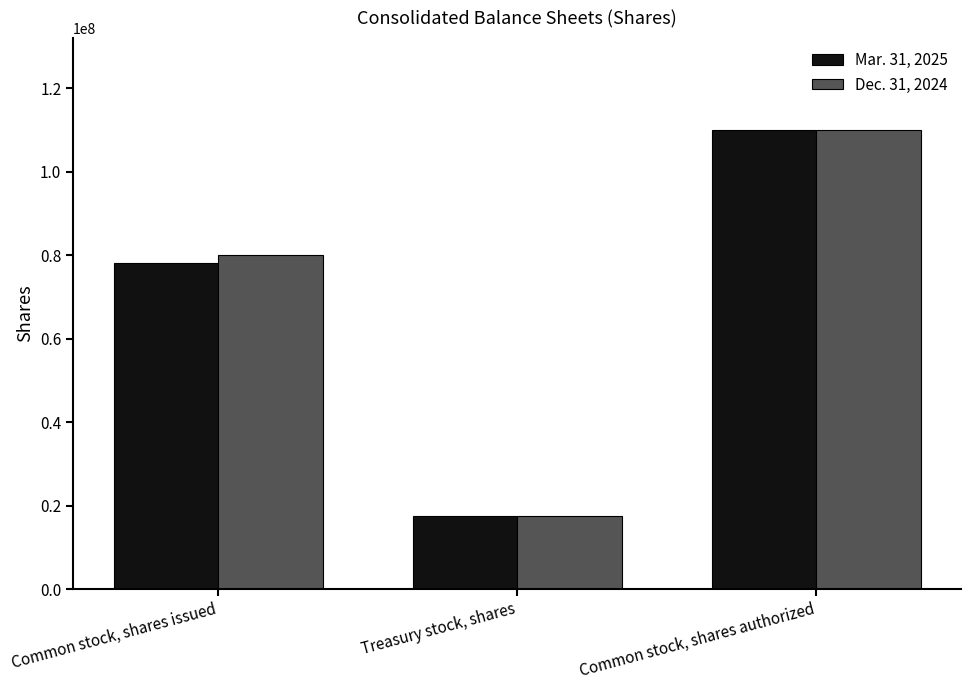

Which series changed the most between Common stock, shares issued and Treasury stock, shares?

Dec. 31, 2024